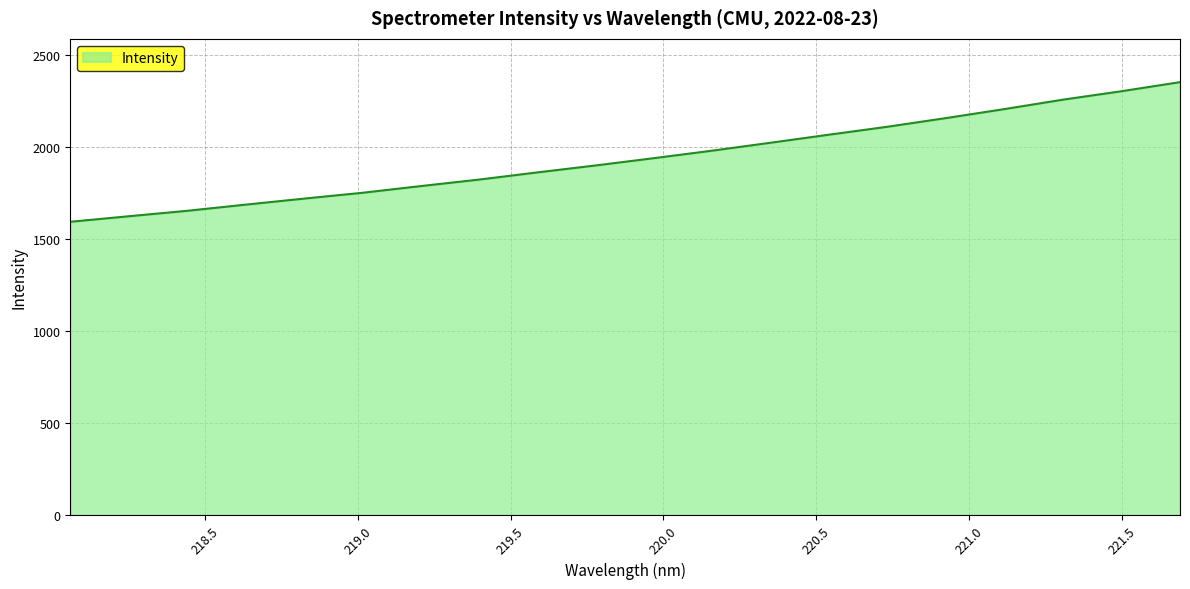

What is the difference between the maximum and minimum values?

758.7